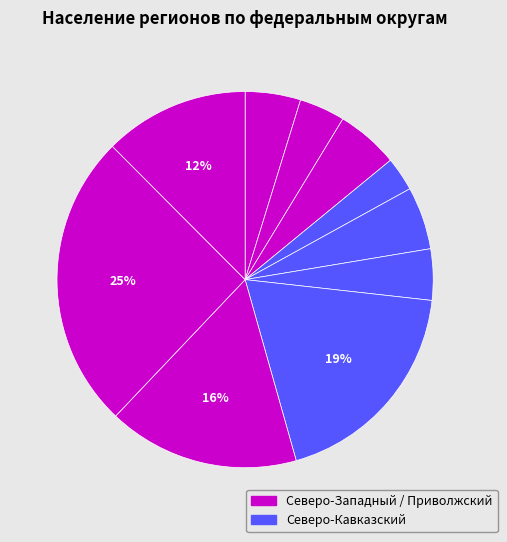

How many slices are in this pie chart?

10